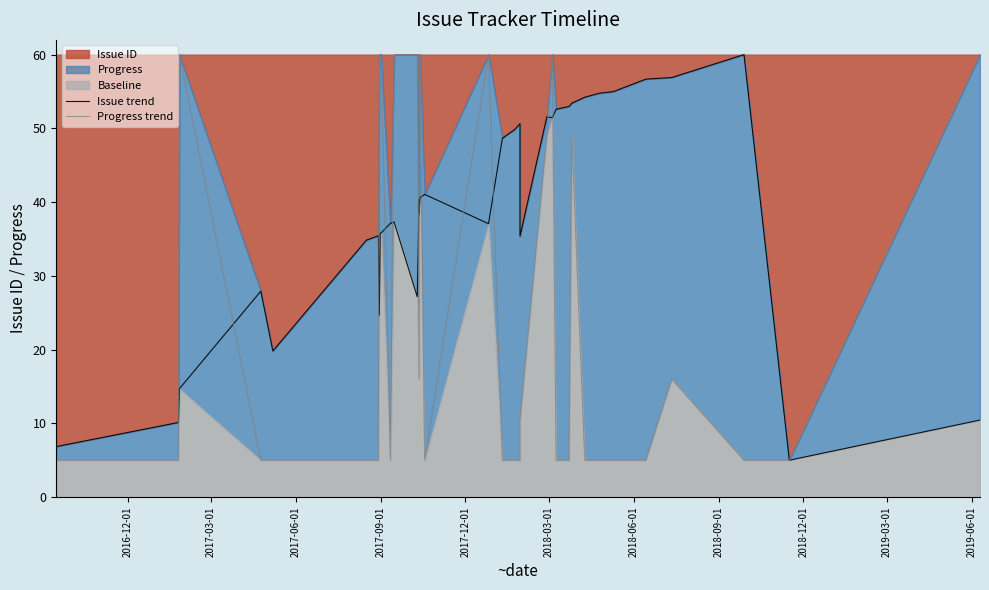

Which series ends up on top after the final intersection of Issue trend and Progress trend?

Issue trend